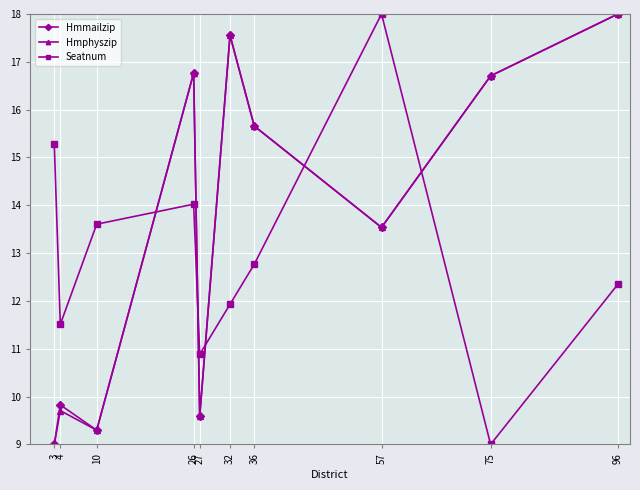

What is the value of the Seatnum point at the 4th from the left?

14.0